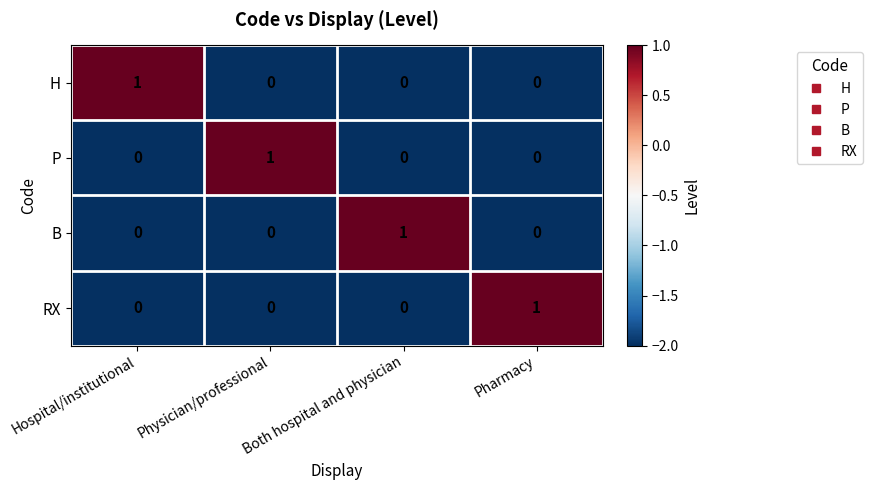

At how many categories does at least one series exceed 0?

4